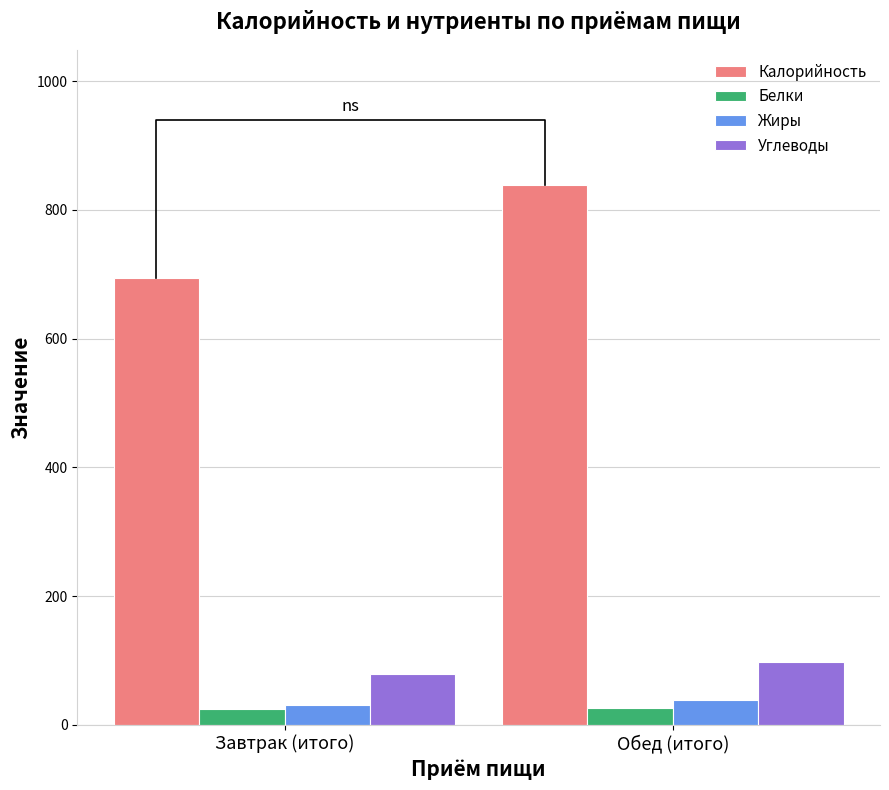

What is the sum of all Углеводы values?

176.8